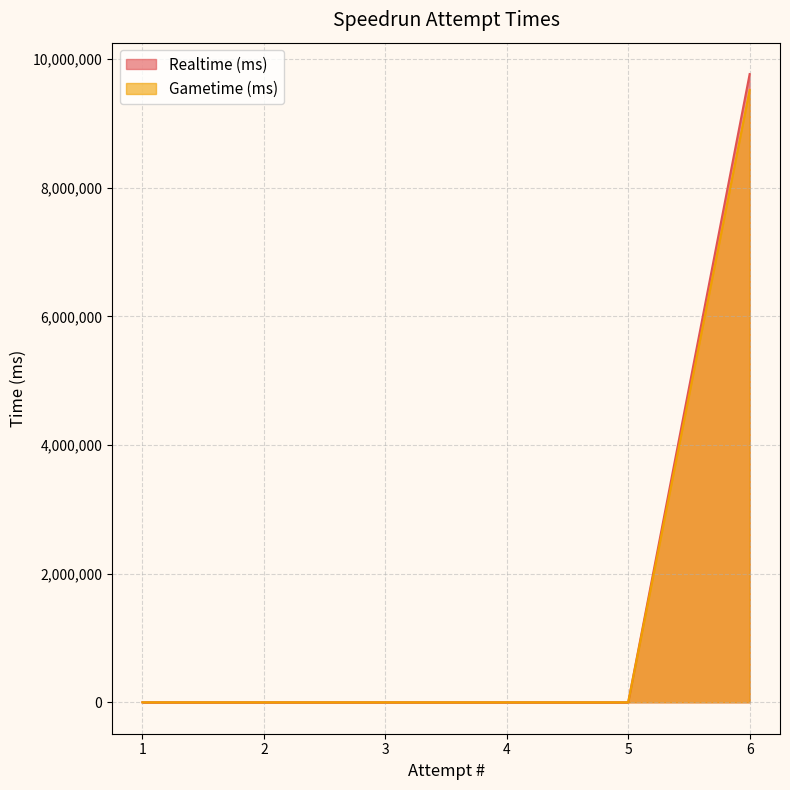

Reading left to right, transcribe all the data shown in this chart.

Realtime (ms): 6=9769989	5=0	4=0	3=0	2=0	1=0
Gametime (ms): 6=9522195	5=0	4=0	3=0	2=0	1=0